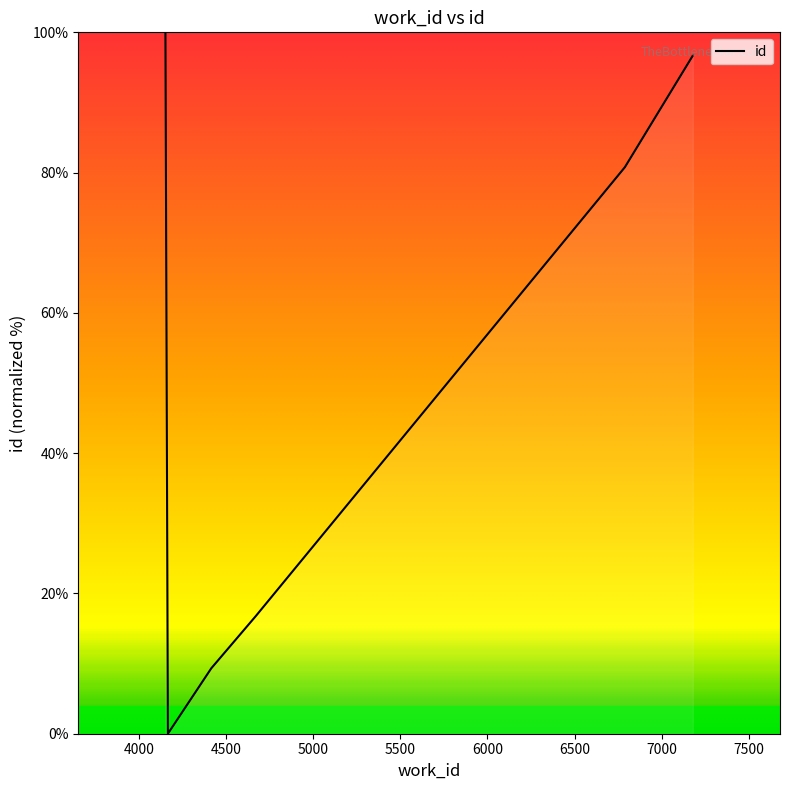

What is the sum of all values?

303.5